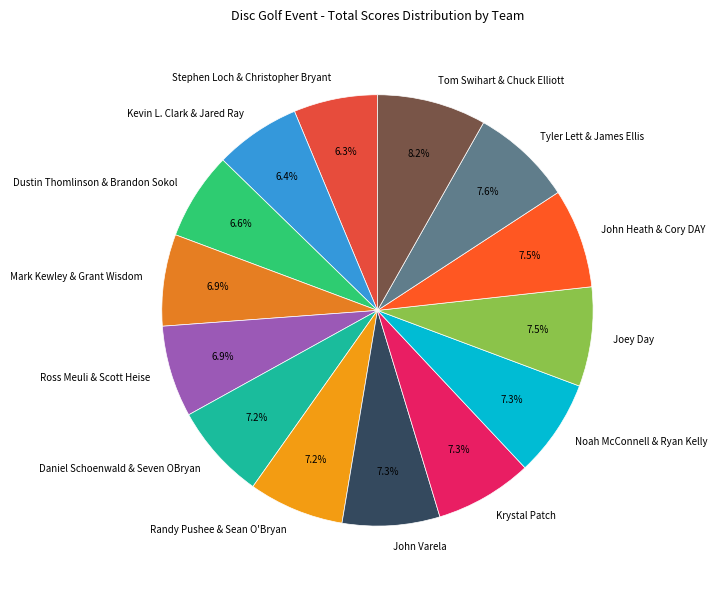

What is the ratio of the value at Tyler Lett & James Ellis to the value at Tom Swihart & Chuck Elliott?

0.9